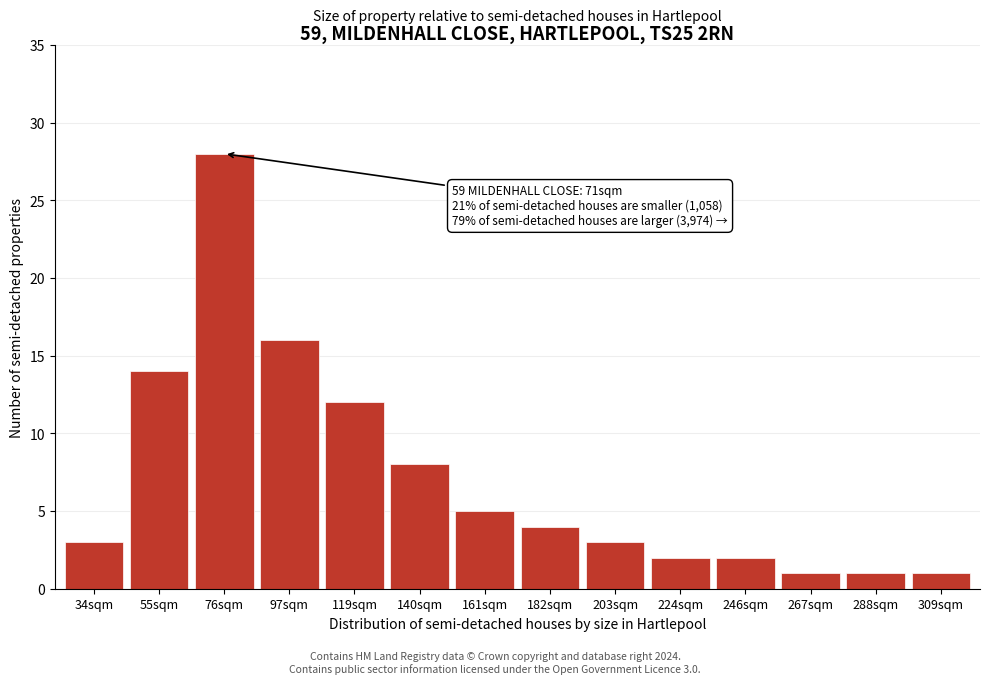

Reading right to left, what are all the values shown in this chart?

1	1	1	2	2	3	4	5	8	12	16	28	14	3